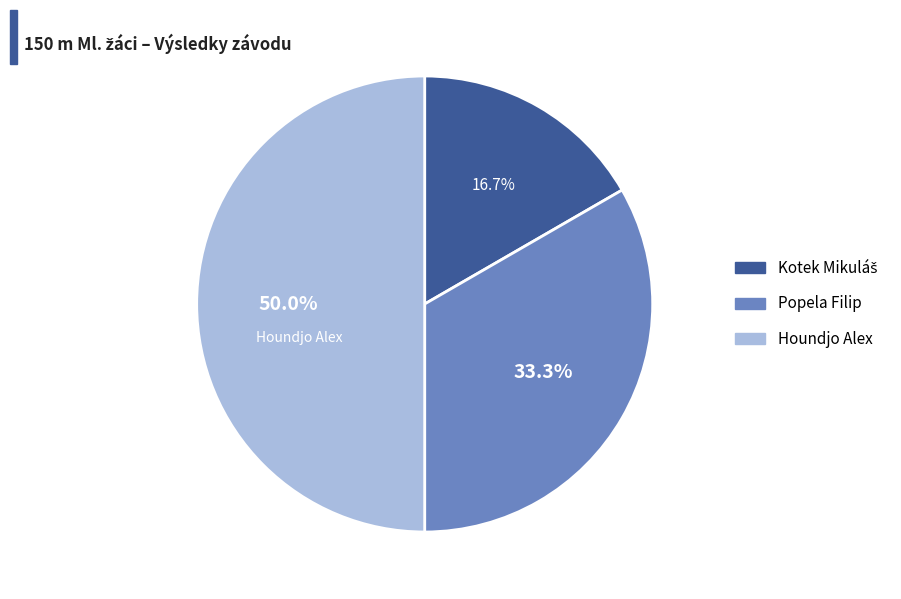

What portion of the pie excludes Popela Filip?

66.7%